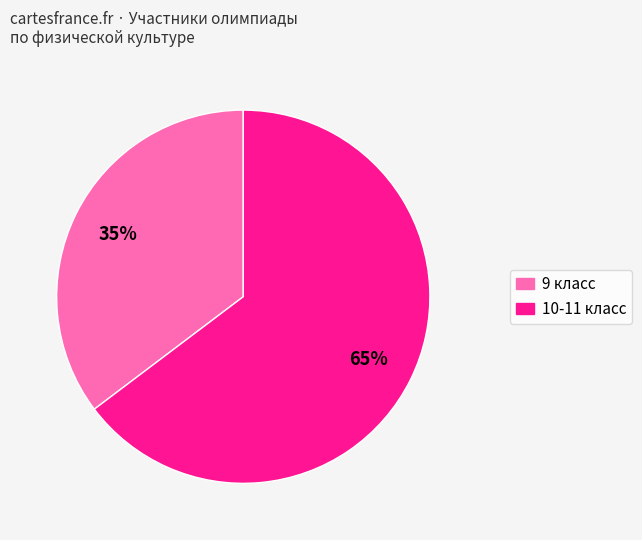

To the nearest percent, what is the average slice percentage?

50%